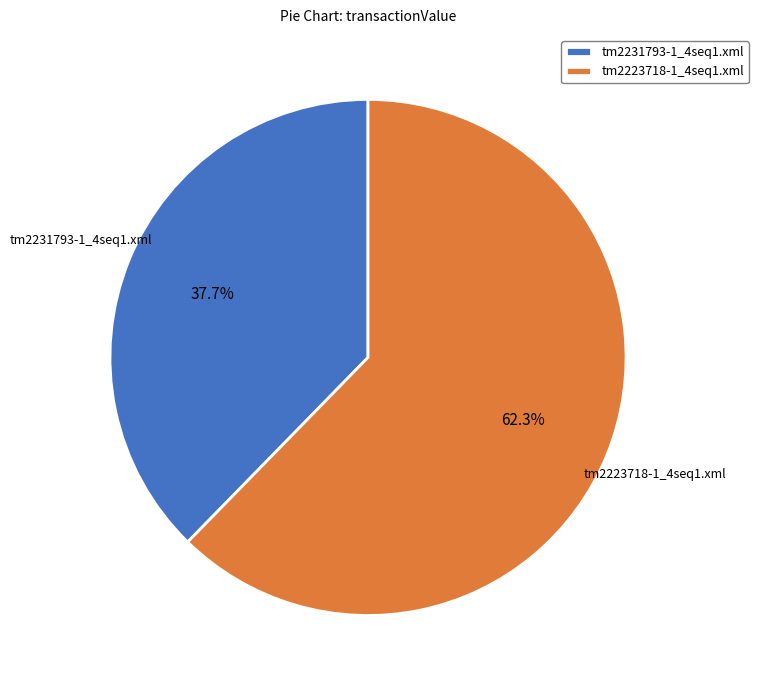

To the nearest percent, what percentage of the pie is tm2223718-1_4seq1.xml?

62%